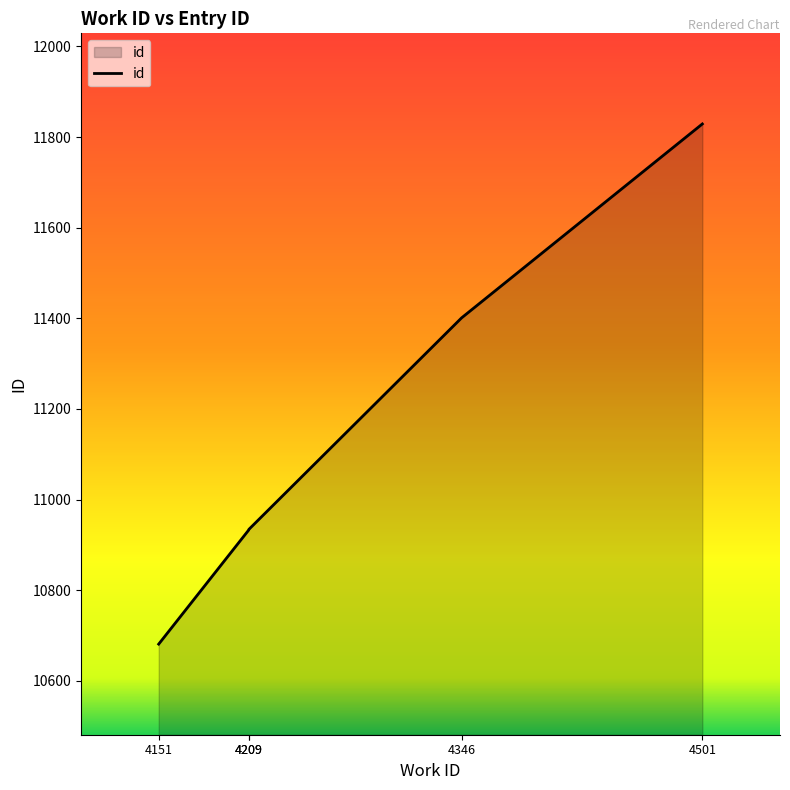

At which label does the data first exceed 10934?

4346